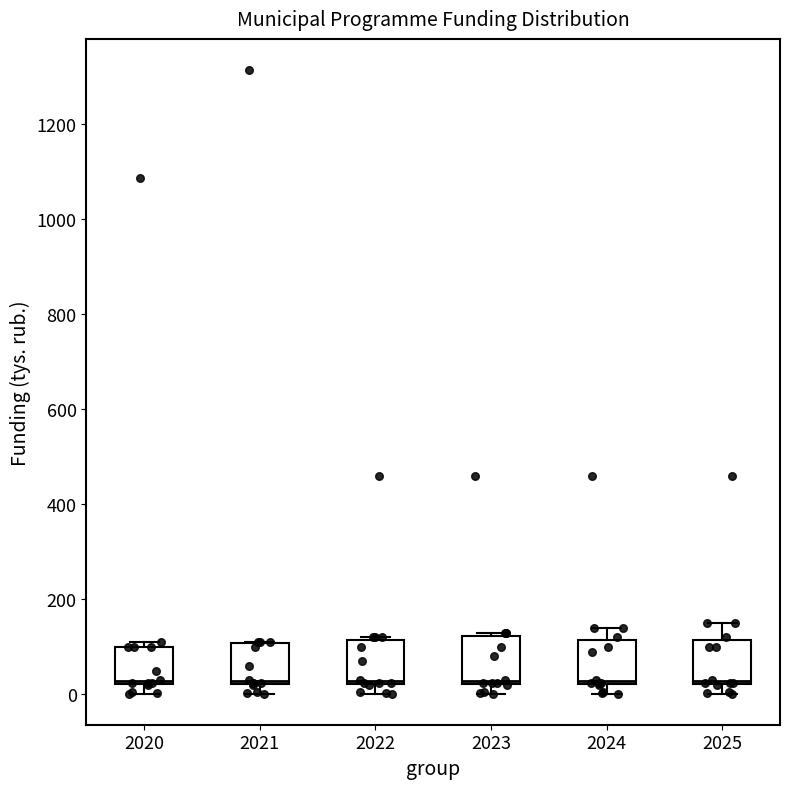

Reading left to right, transcribe this box plot: for each box, give where its median line is, the range the box spans, and where its two whiskers end, as read against the y-axis. The values are not printed on the chart, so give them approximately, as read against the axis.

2020: median 20 (just above the box's lower edge), box 20 to 100, whiskers 0 to 120
2021: median 20 (just above the box's lower edge), box 20 to 100, whiskers 0 to 120
2022: median 20 (just above the box's lower edge), box 20 to 120, whiskers 0 to 120
2023: median 20 (just above the box's lower edge), box 20 to 120, whiskers 0 to 140
2024: median 20 (just above the box's lower edge), box 20 to 120, whiskers 0 to 140
2025: median 20 (just above the box's lower edge), box 20 to 120, whiskers 0 to 160